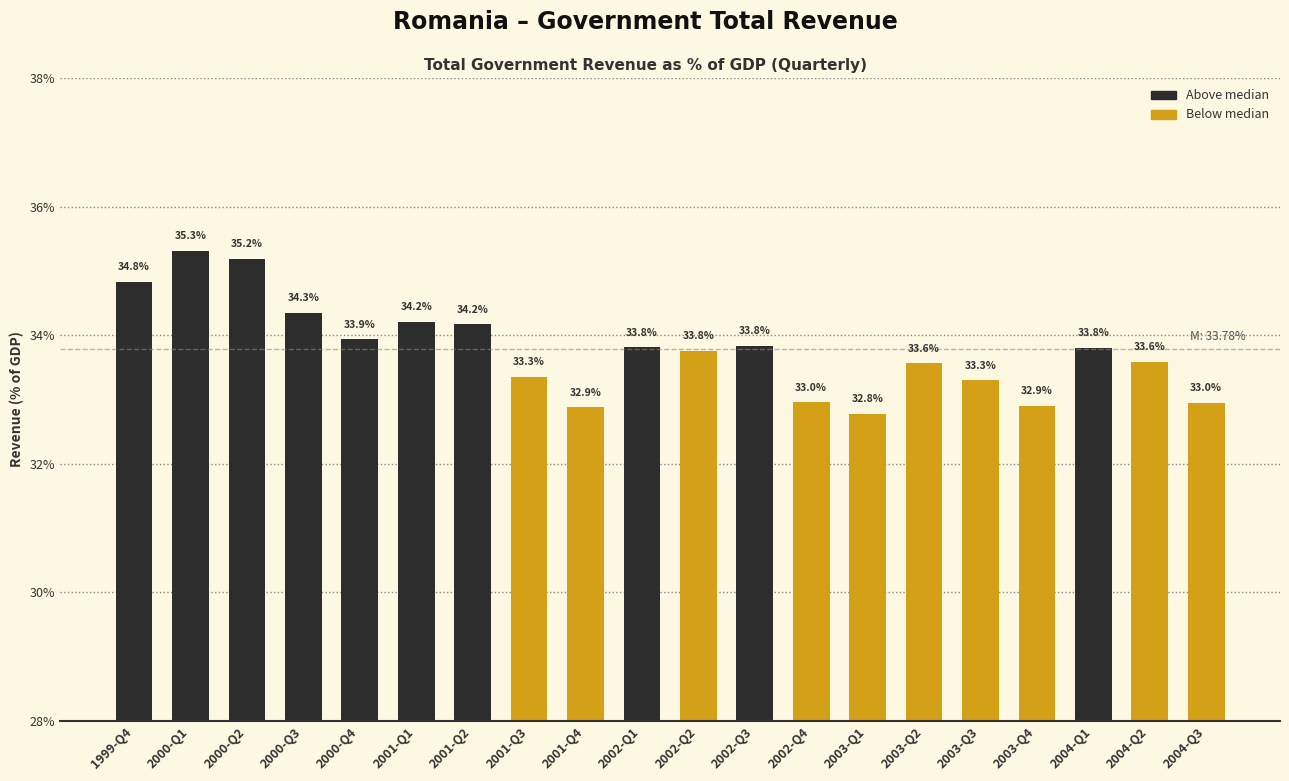

What are all the series names shown in the legend?

Above median, Below median